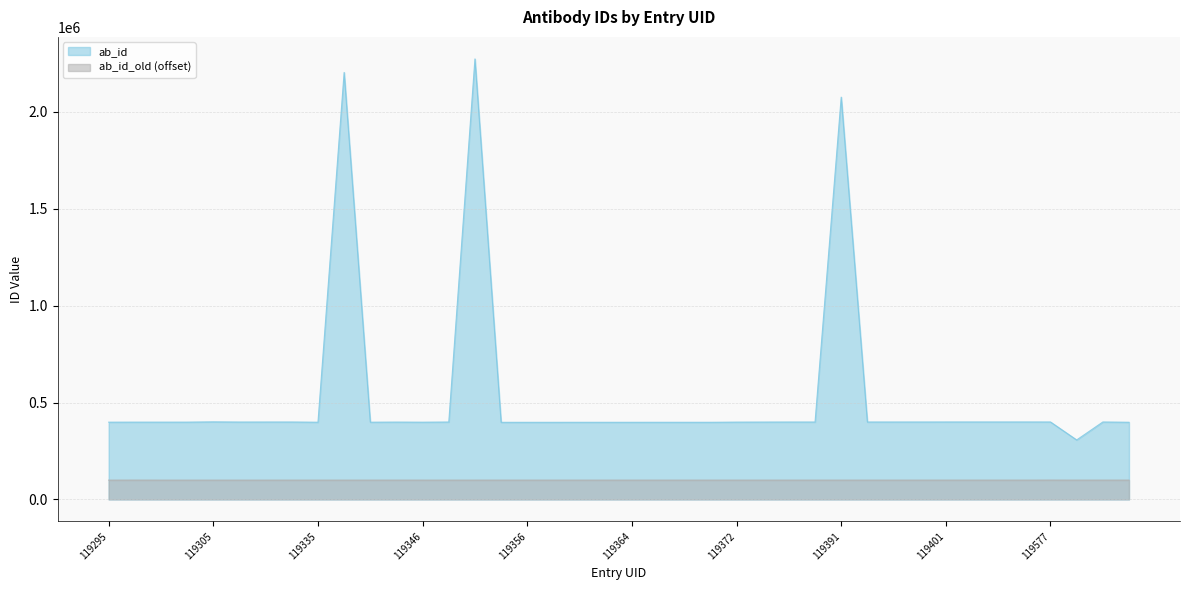

True or false: ab_id and ab_id_old cross at least once.

False